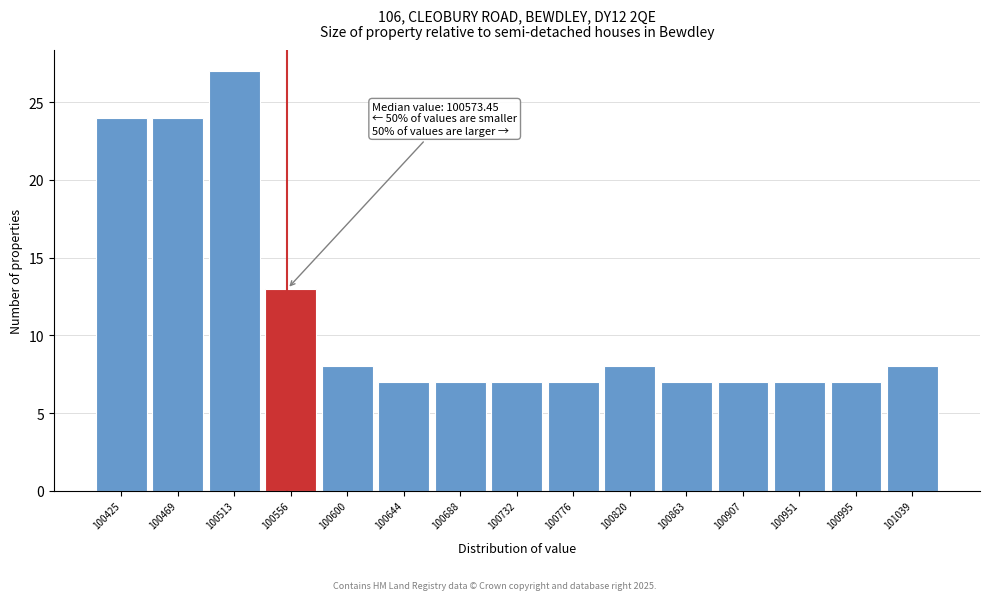

Reading left to right, transcribe all the data shown in this chart.

100425=24	100469=24	100513=27	100556=13	100600=8	100644=7	100688=7	100732=7	100776=7	100820=8	100863=7	100907=7	100951=7	100995=7	101039=8